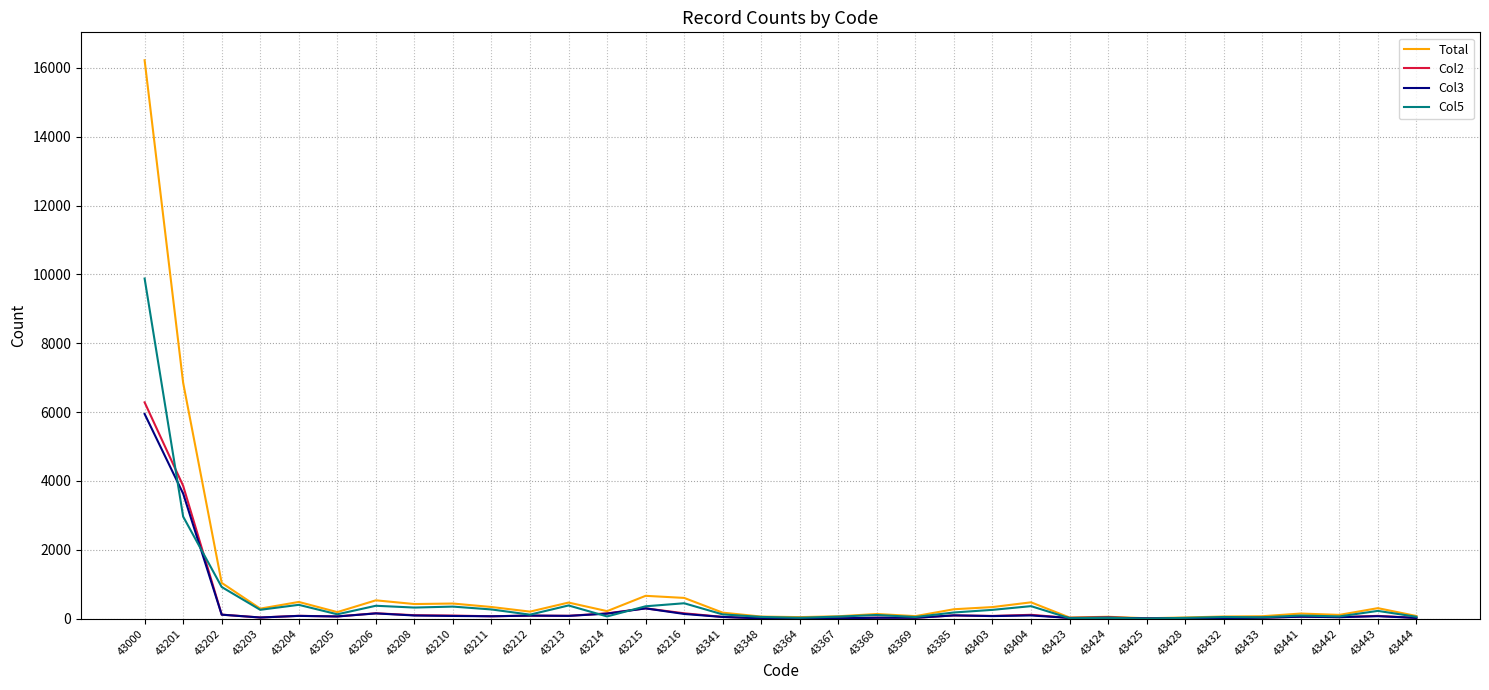

Which series has the largest range (max minus min)?

Total